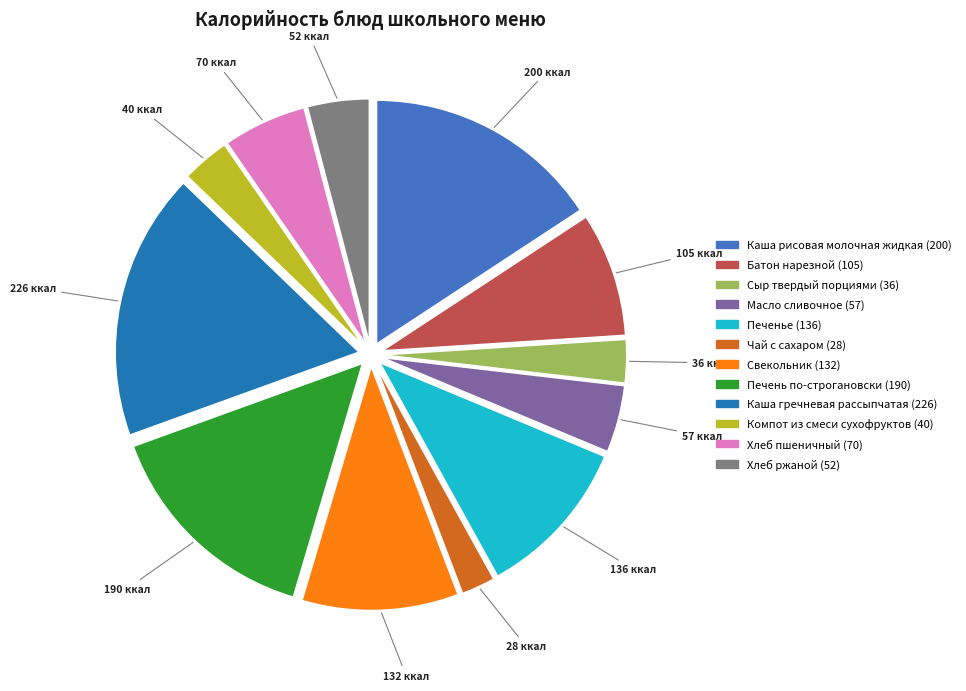

What is the ratio of the value at Печень по-строгановски to the value at Компот из смеси сухофруктов?

4.7